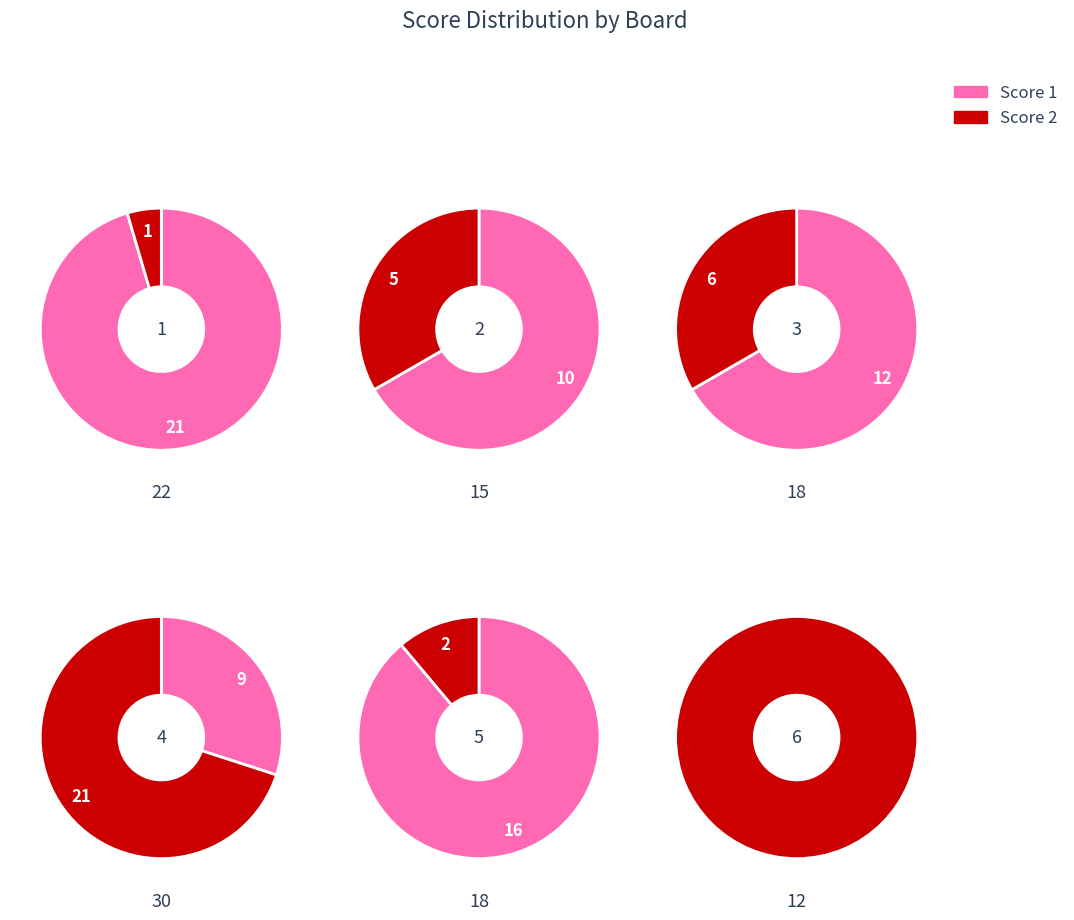

To the nearest percent, what is the average slice percentage?

17%